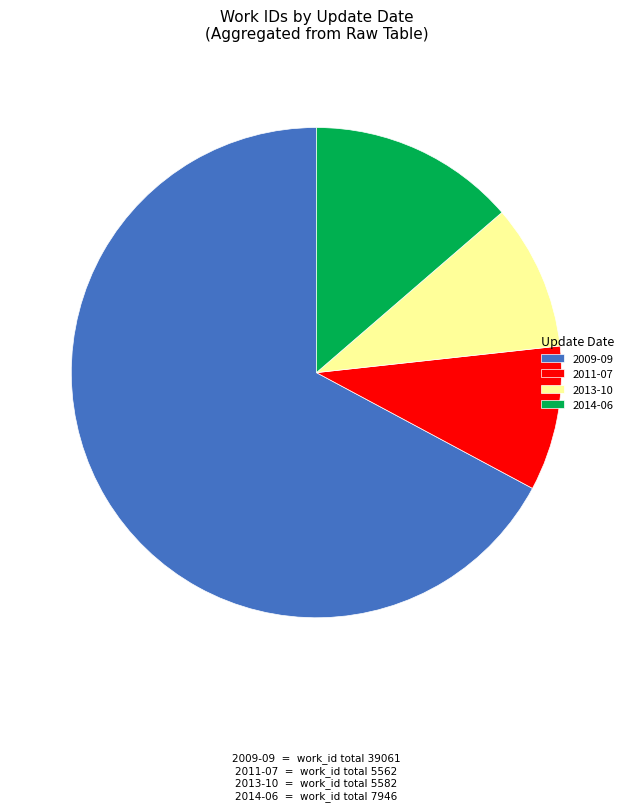

Do 2013-10 and 2009-09 together represent more than half of the pie?

Yes